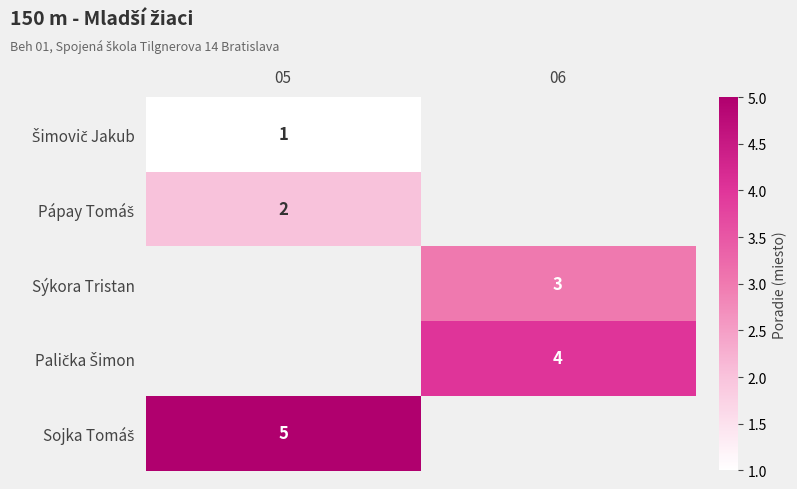

Rank the series by their maximum value, from lowest to highest.

Šimovič Jakub, Pápay Tomáš, Sýkora Tristan, Palička Šimon, Sojka Tomáš